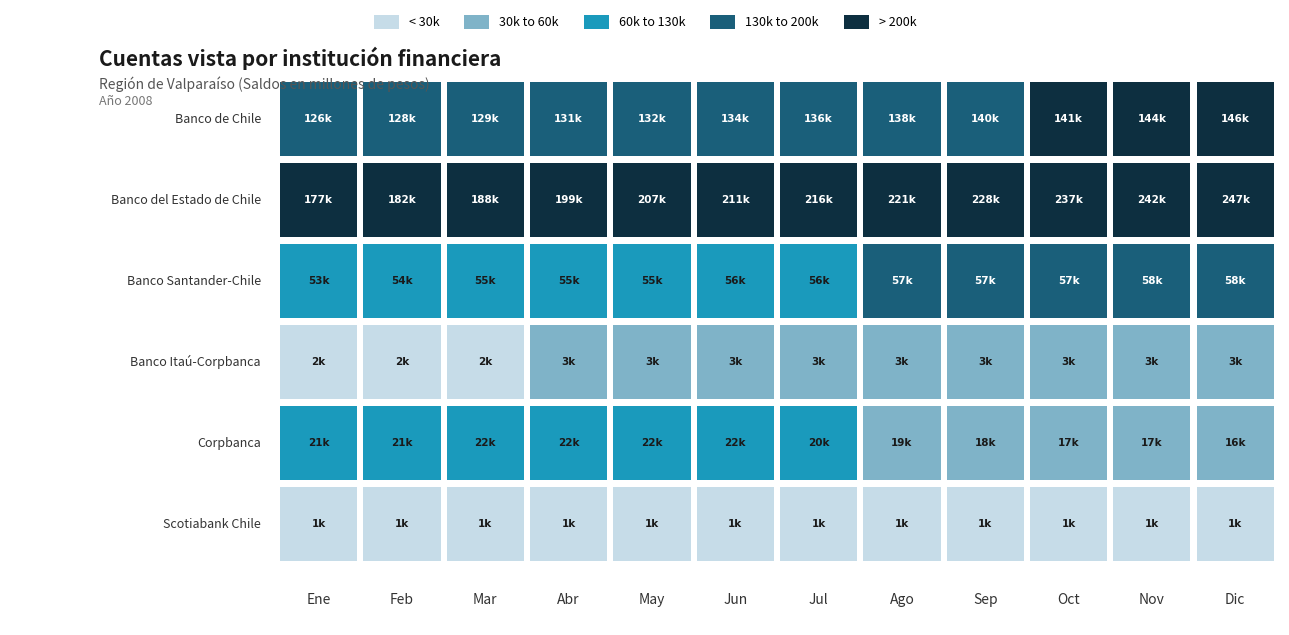

How many series are shown in this chart?

6